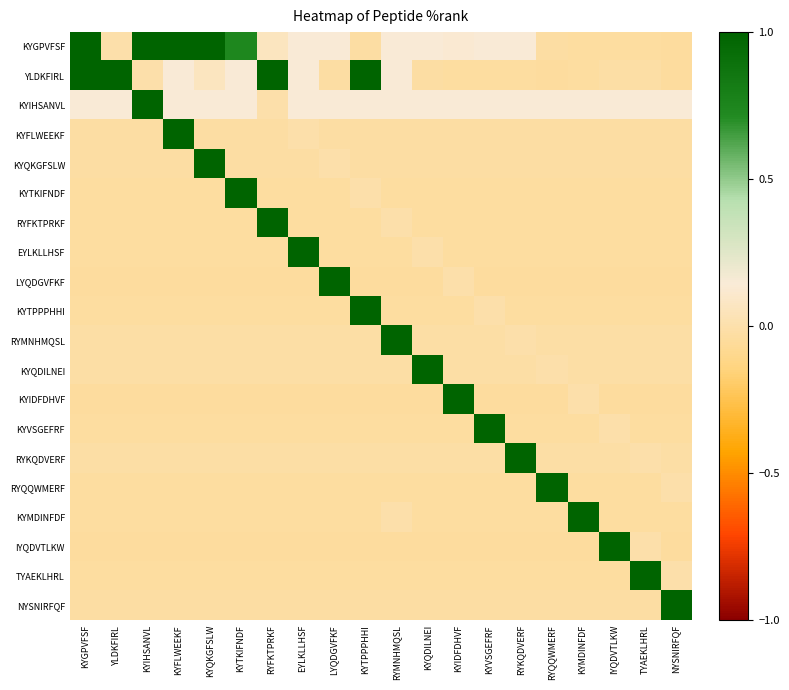

Count the number of categories in the chart.

20